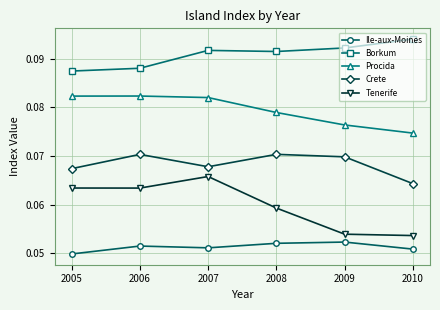

True or false: Crete and Procida cross at least once.

False